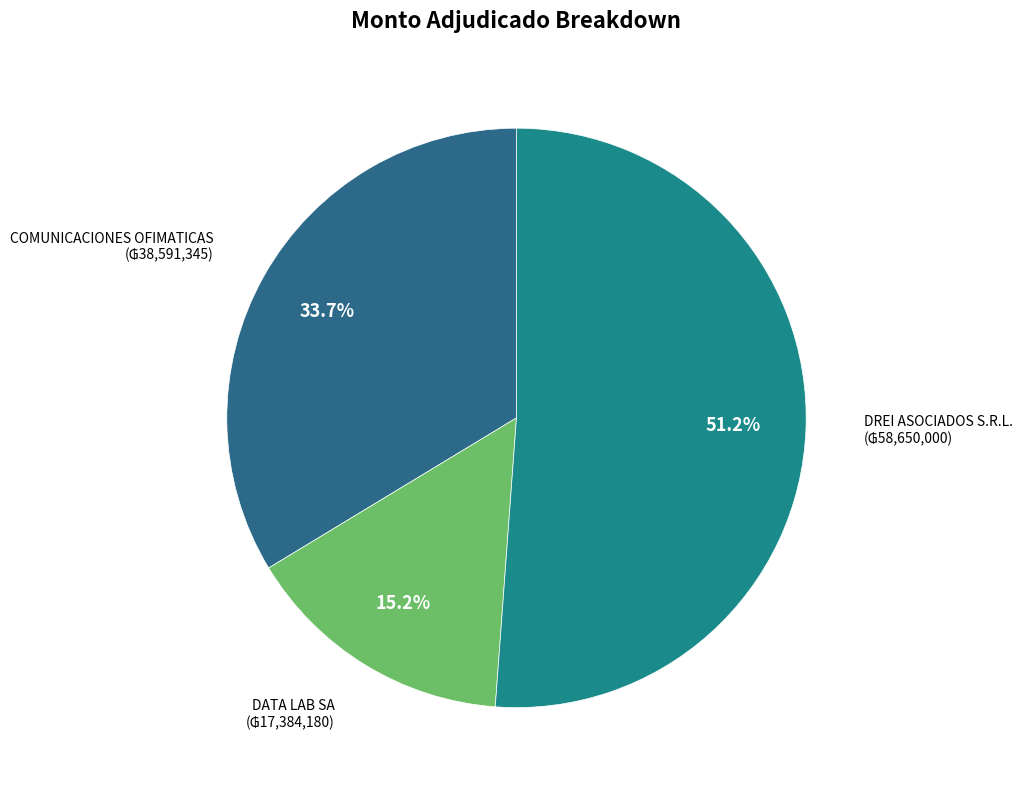

Which category has the smallest portion of the pie?

DATA LAB SA